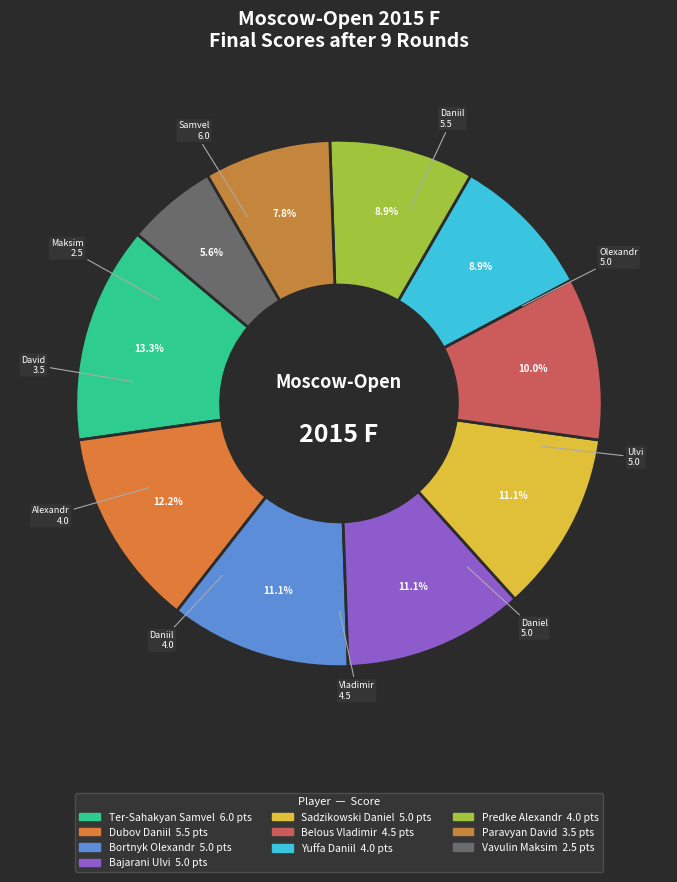

Is it true that Vavulin Maksim is 1% of the pie?

False